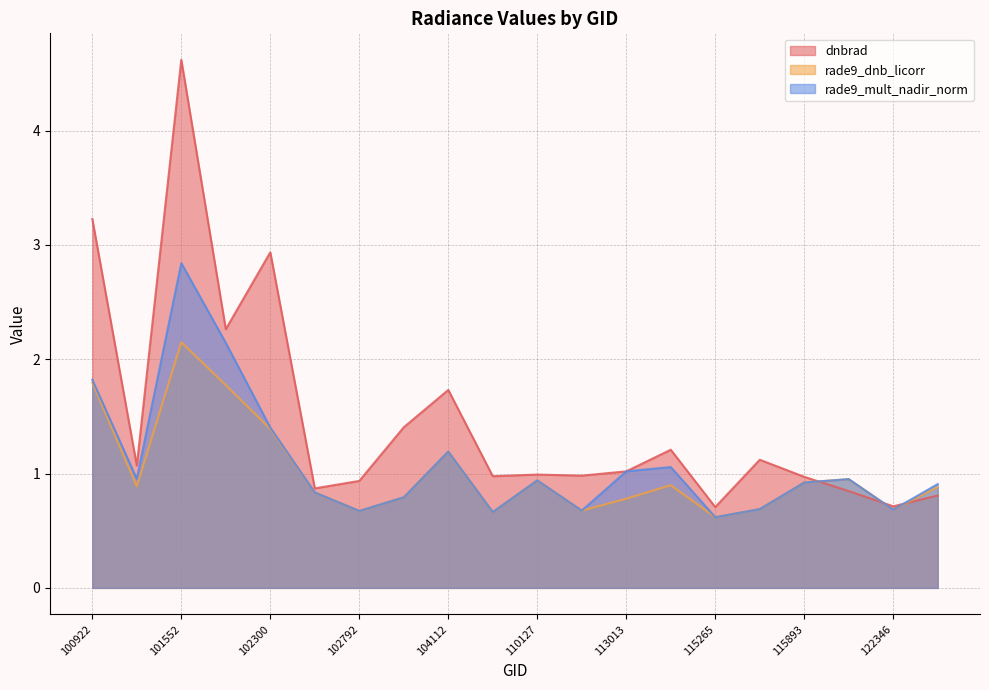

The value of rade9_dnb_licorr at 101552 is 3.3. True or false?

False